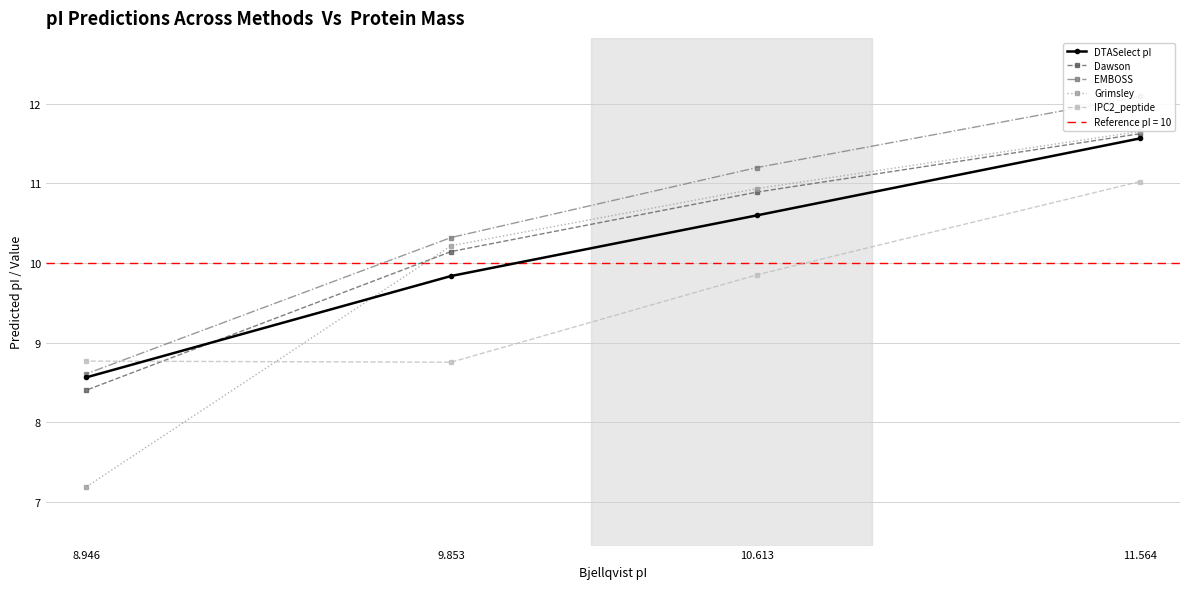

At which category does the chart reach its minimum across all series?

8.946